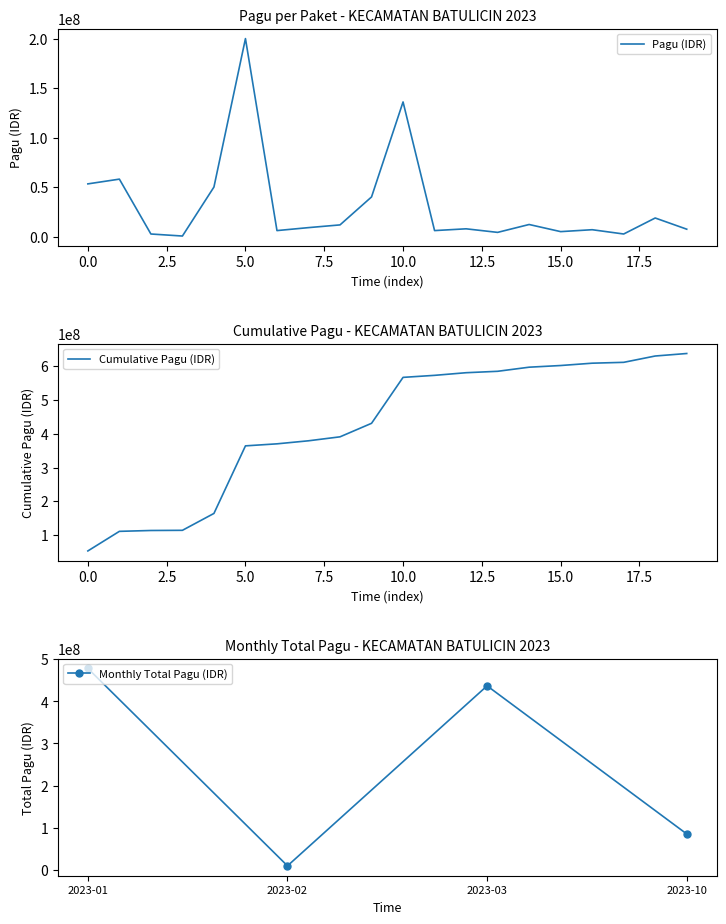

What is the minimum value for Cumulative Pagu (IDR)?

53190000